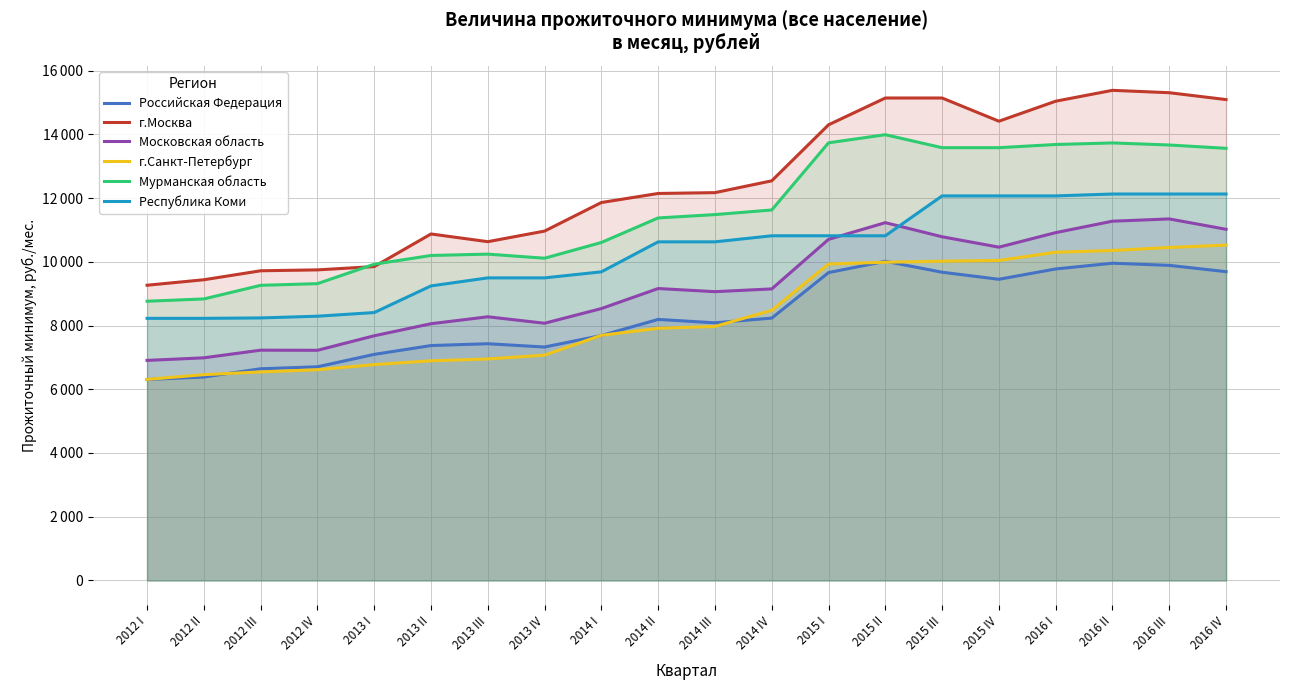

True or false: г.Санкт-Петербург and Республика Коми intersect in this chart.

False